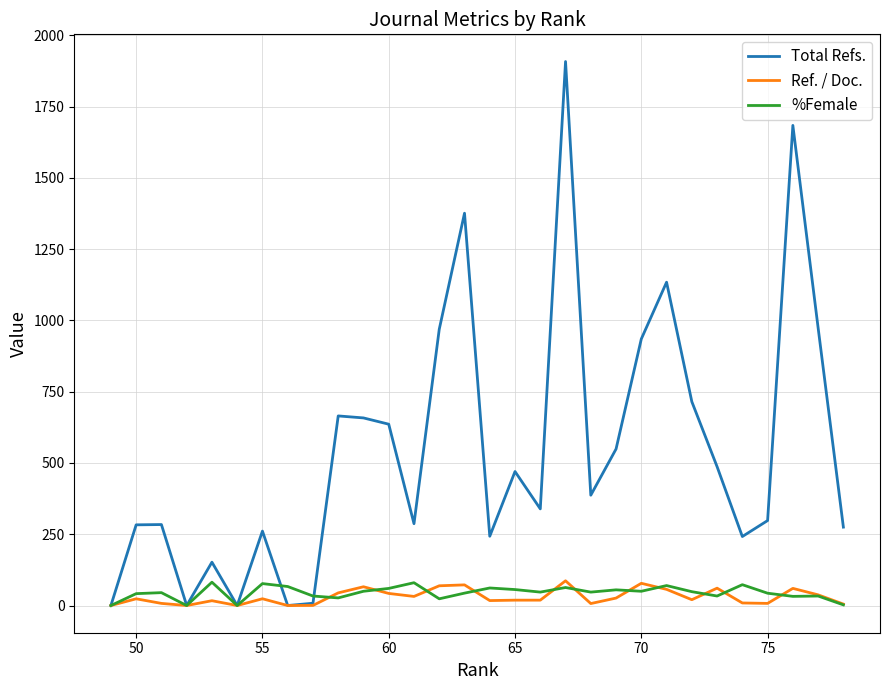

At which category does %Female reach its first local peak?

50